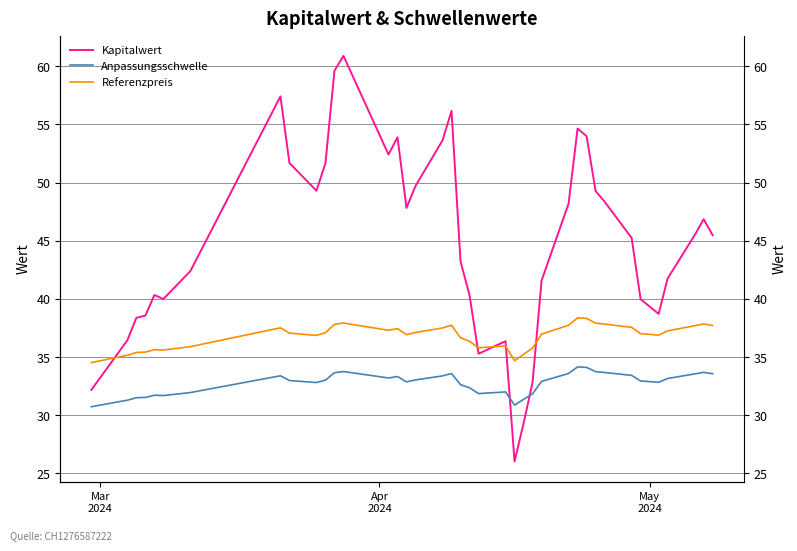

How many interior local peaks does the Kapitalwert series have?

8